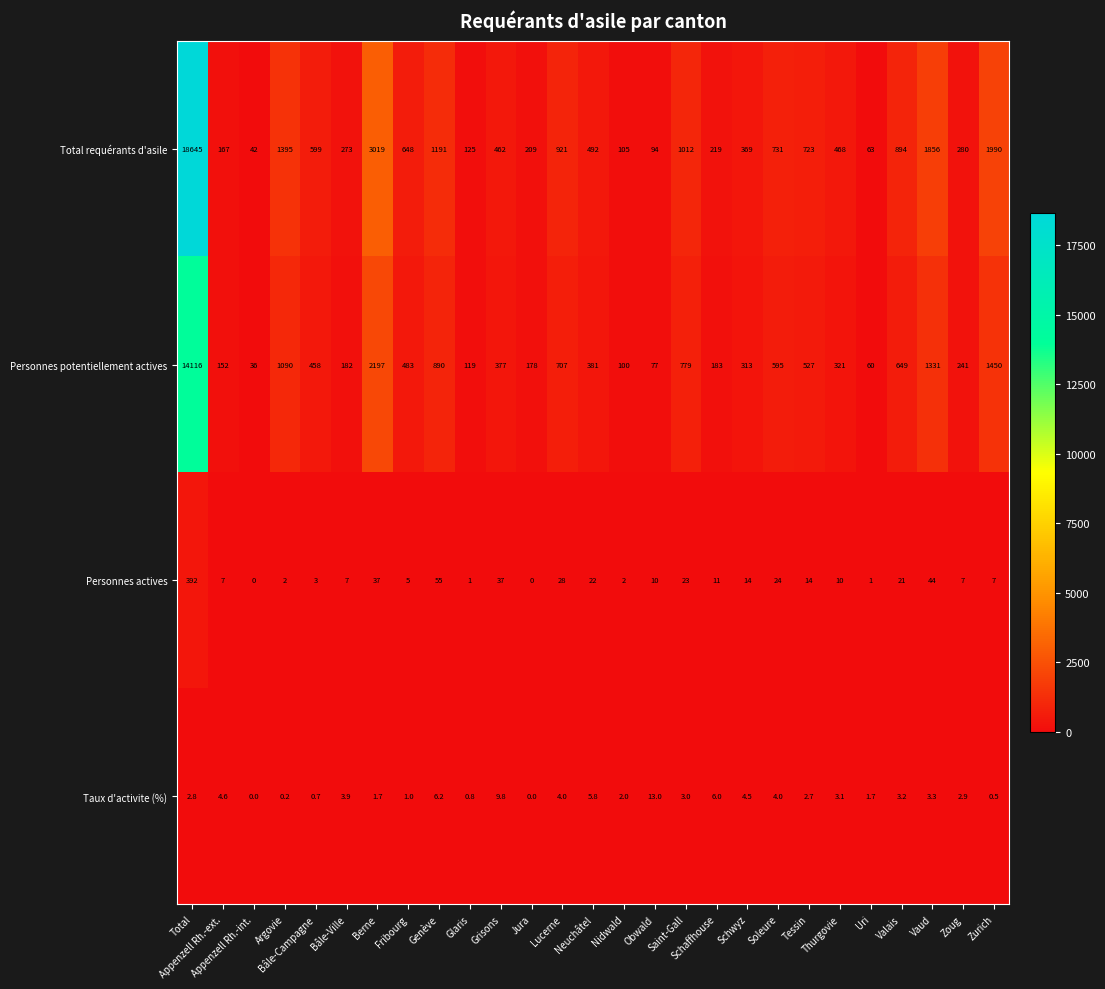

What is the approximate value of Total requérants d'asile at Fribourg?

648.0